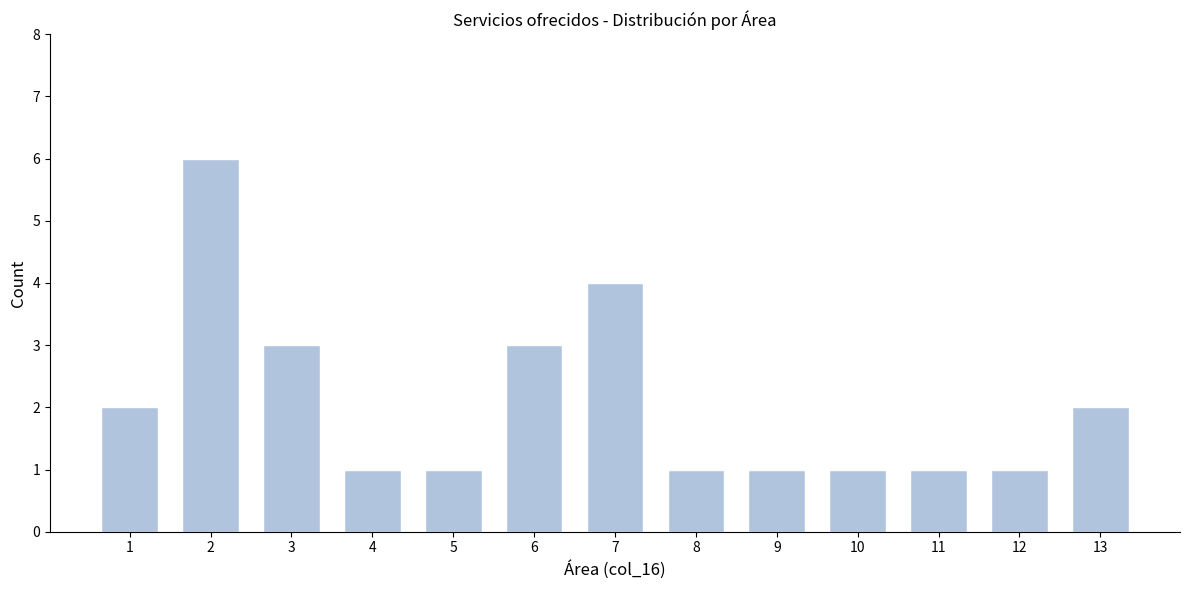

Reading left to right, extract all data points from this chart.

2	6	3	1	1	3	4	1	1	1	1	1	2